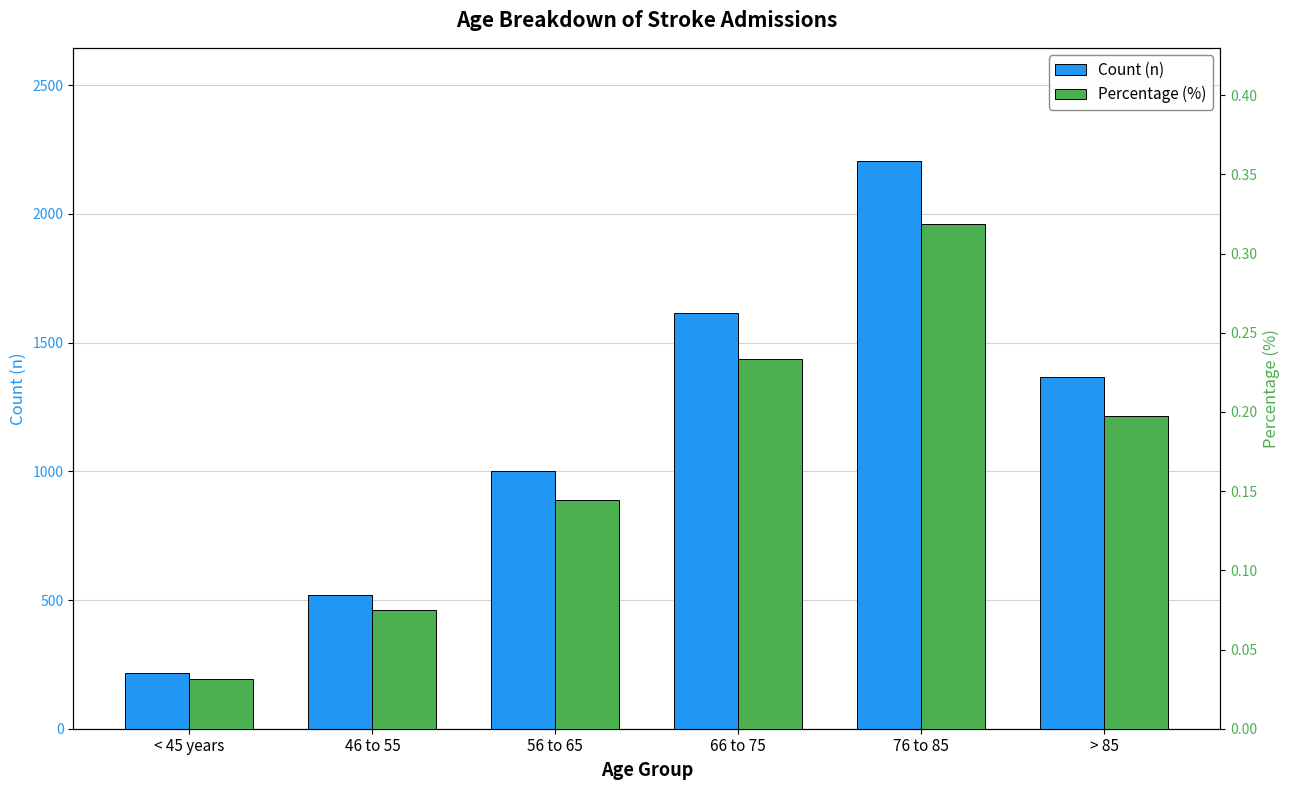

Reading left to right, transcribe all the data shown in this chart.

Count (n): 216.0	519.0	1002.0	1616.0	2204.0	1366.0
Percentage (%): 0.0	0.1	0.1	0.2	0.3	0.2